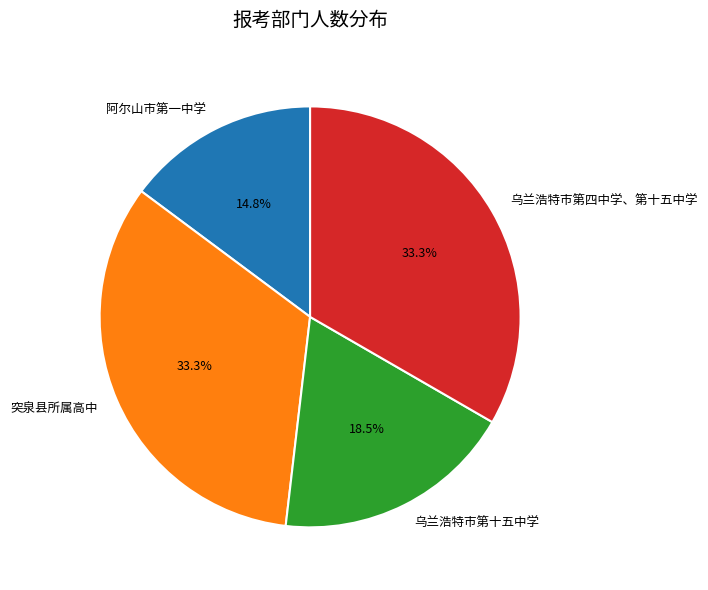

To the nearest percent, what is the difference between the largest and smallest slice percentages?

19%